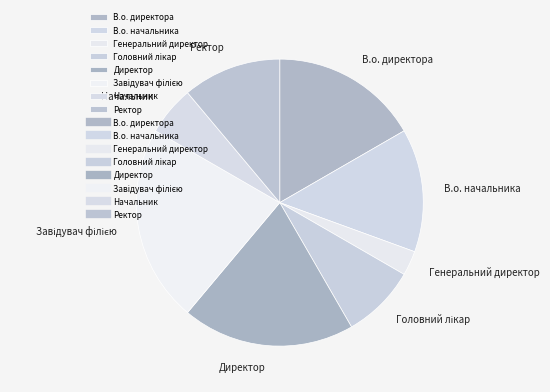

True or false: В.о. директора accounts for 17% of the total.

True